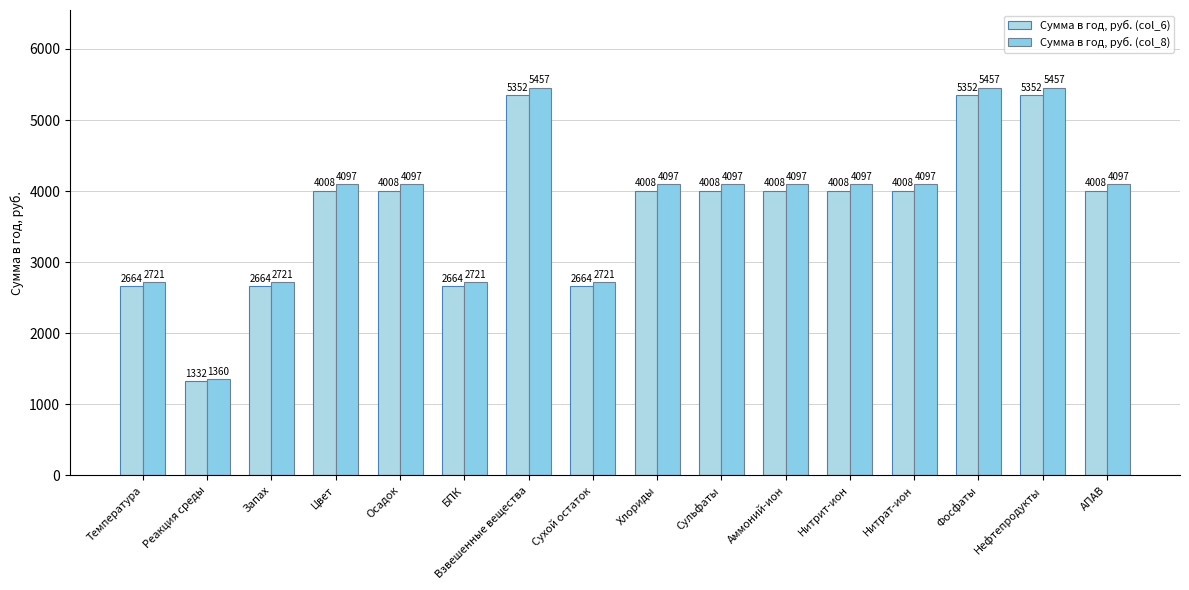

Where does the Сумма в год, руб. (col_6) series first go above 4008?

Взвешенные вещества